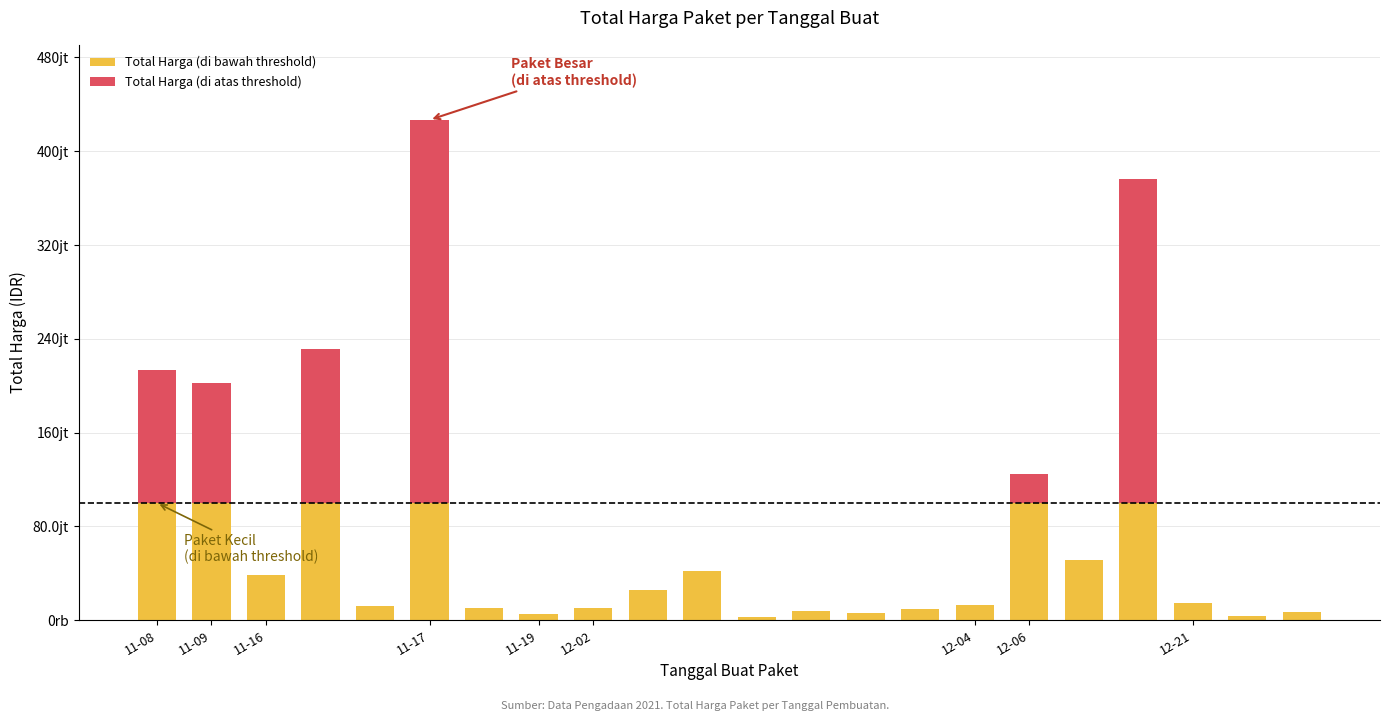

What are all the series names shown in the legend?

Total Harga (di bawah threshold), Total Harga (di atas threshold)